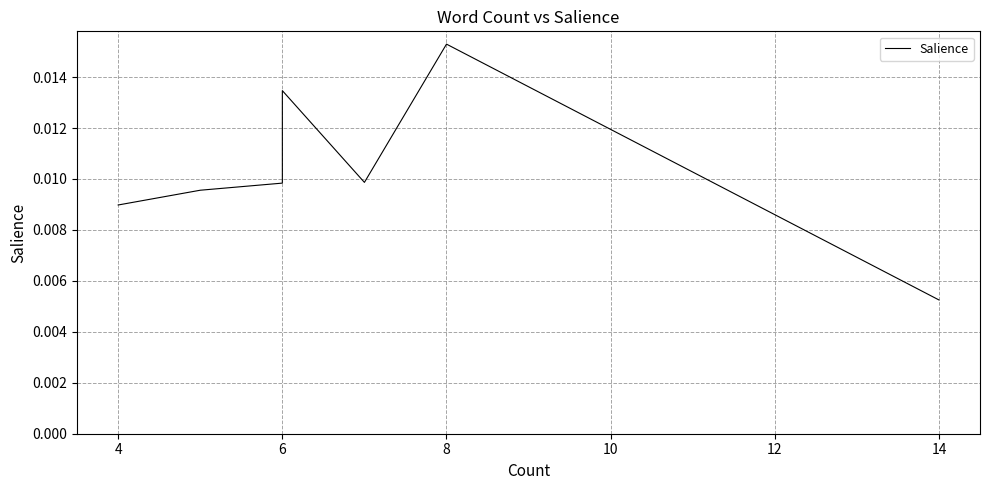

The value at 4 is 0.0. True or false?

False